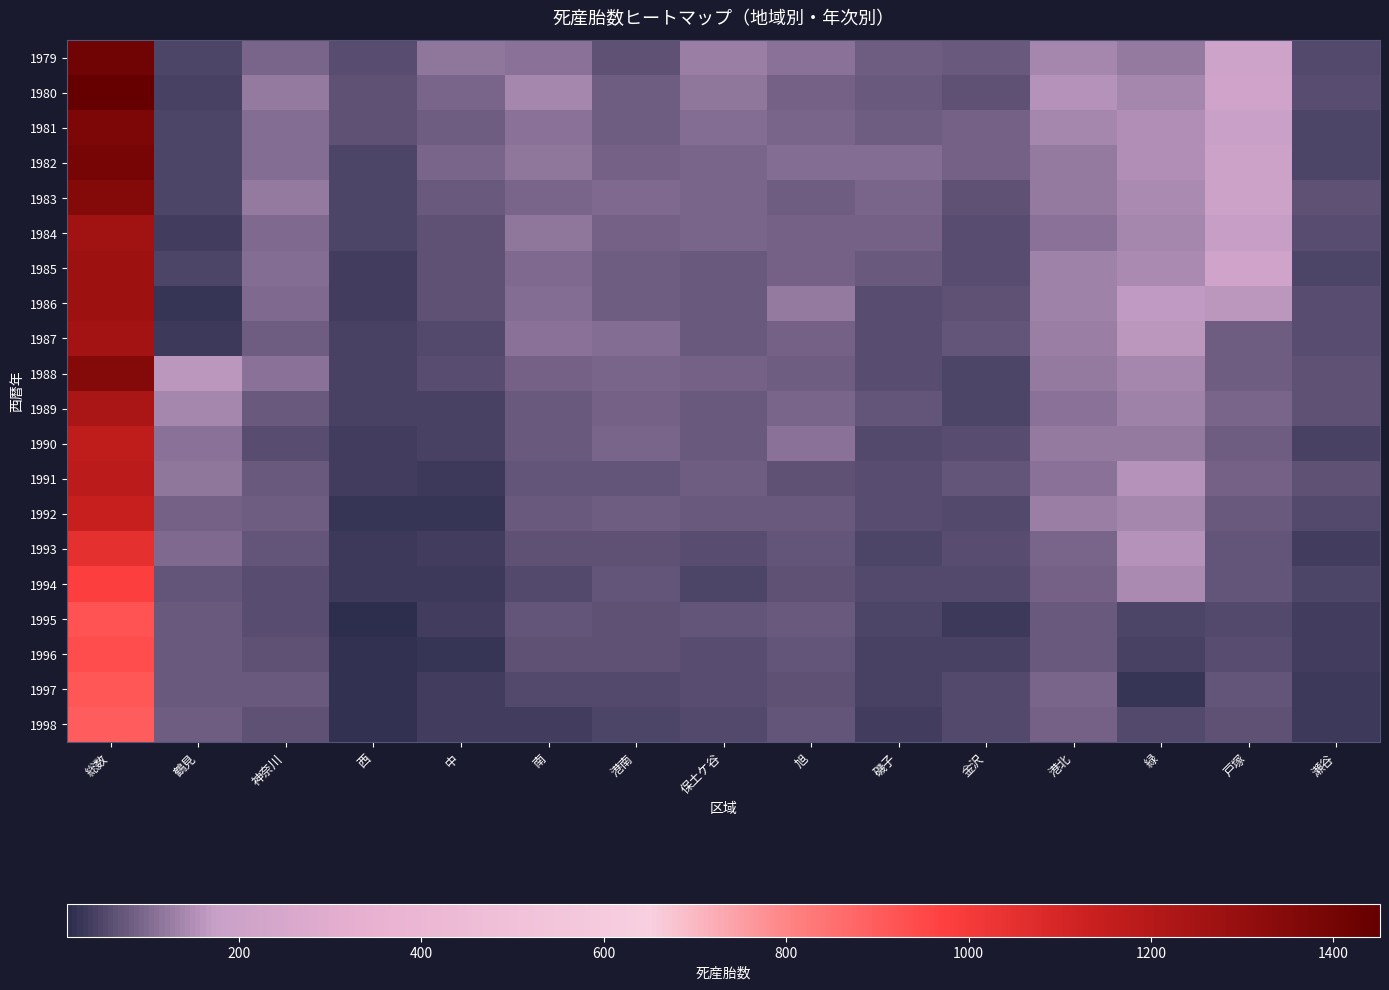

Which has a higher value, 港北 or 金沢?

港北